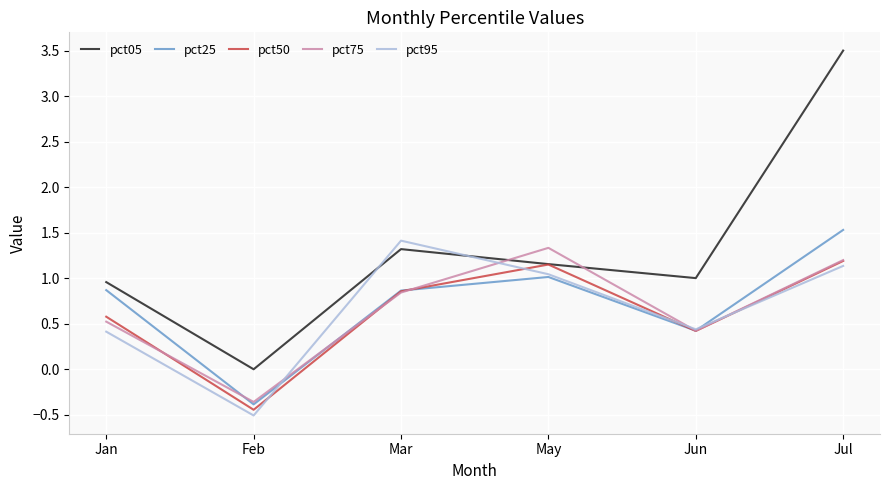

At which category does the chart reach its peak across all series?

Jul